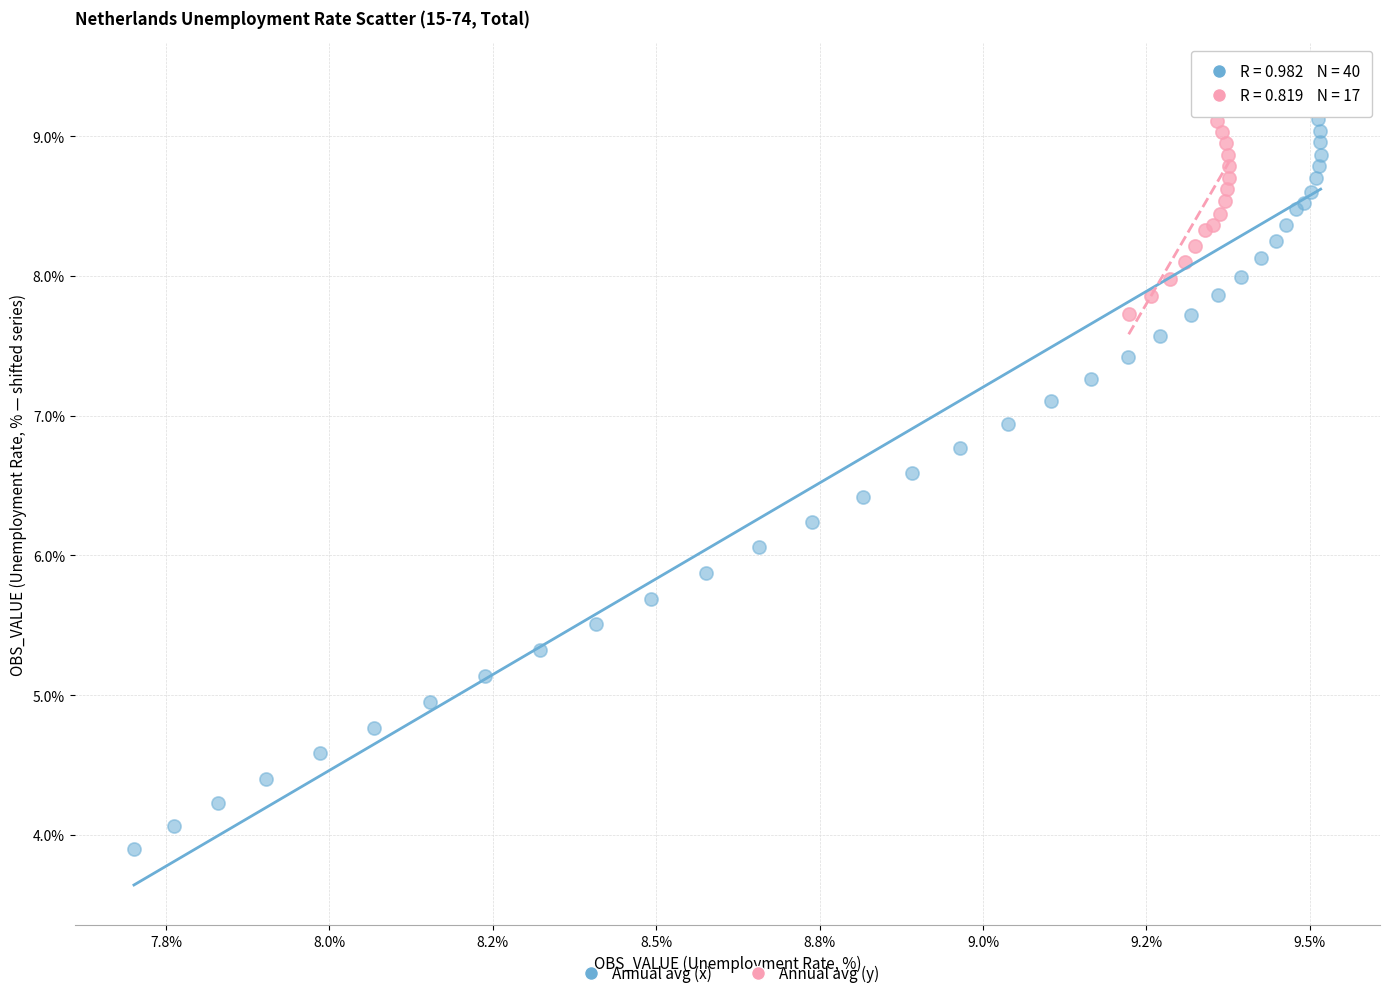

Which series has the widest spread of Y values?

Annual avg (x)